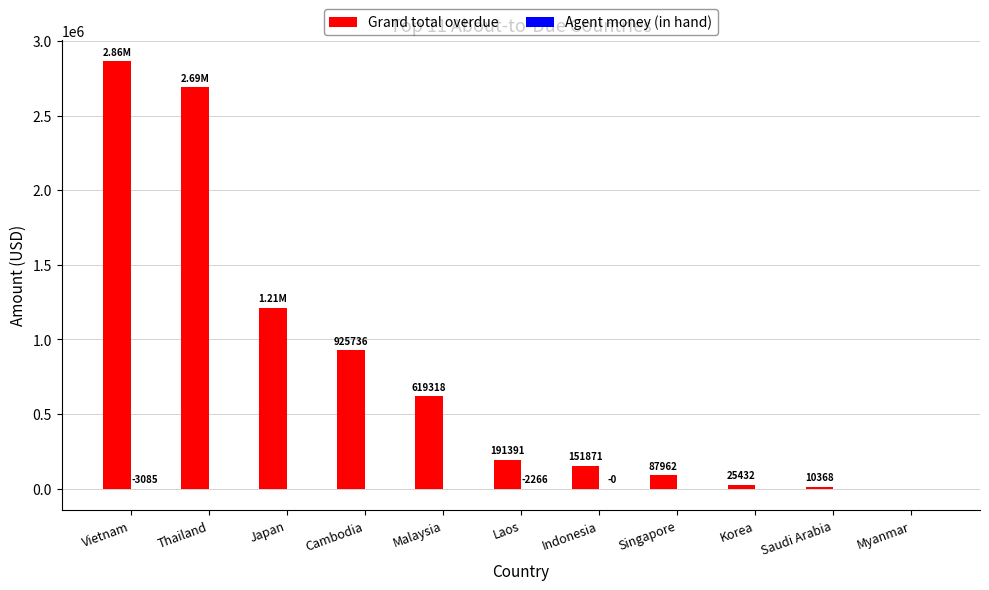

Where is Grand total overdue nearest to the value 1432307?

Japan